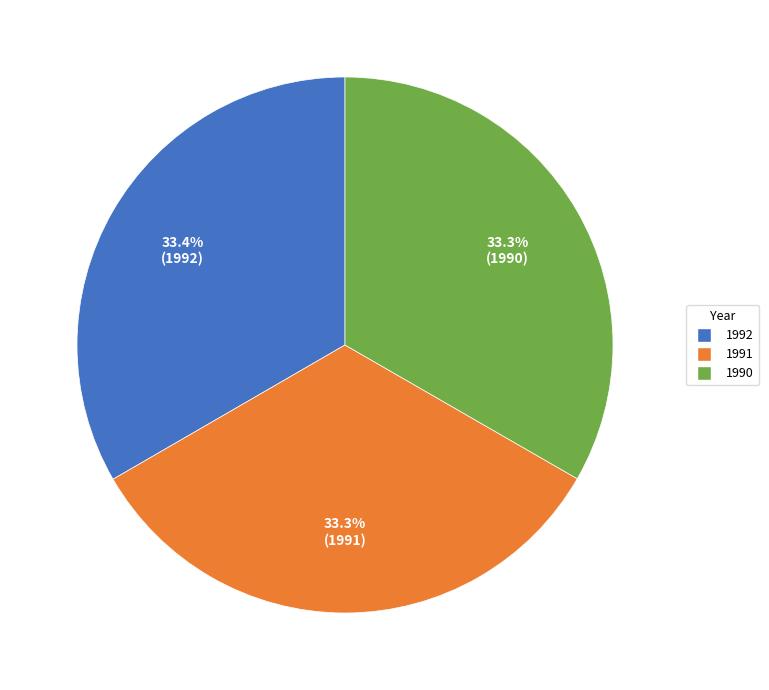

Is there a majority slice in this chart?

No